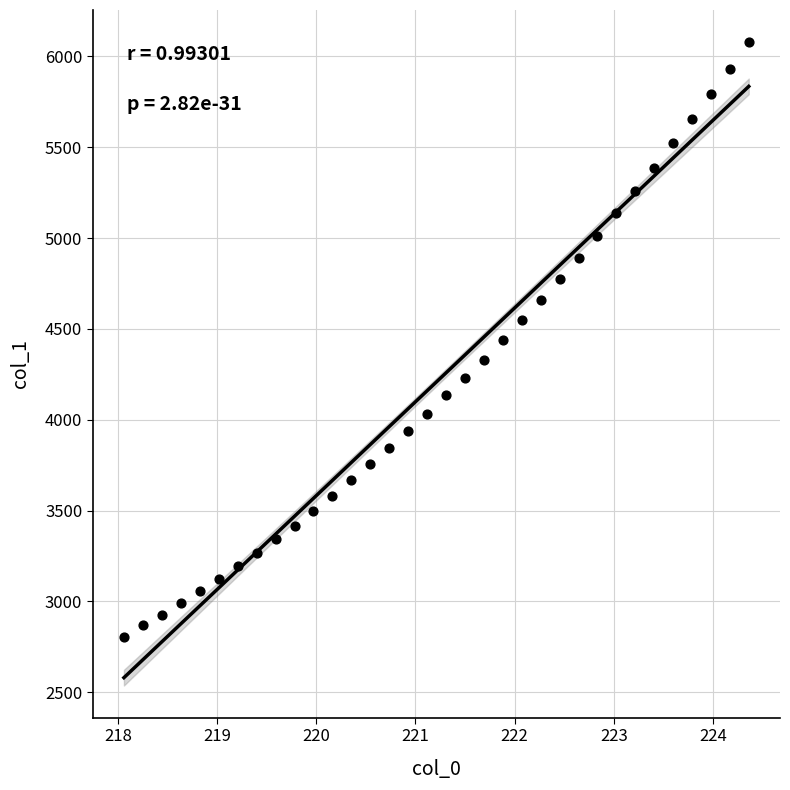

What is the range of Y values (max minus min)?

3271.2